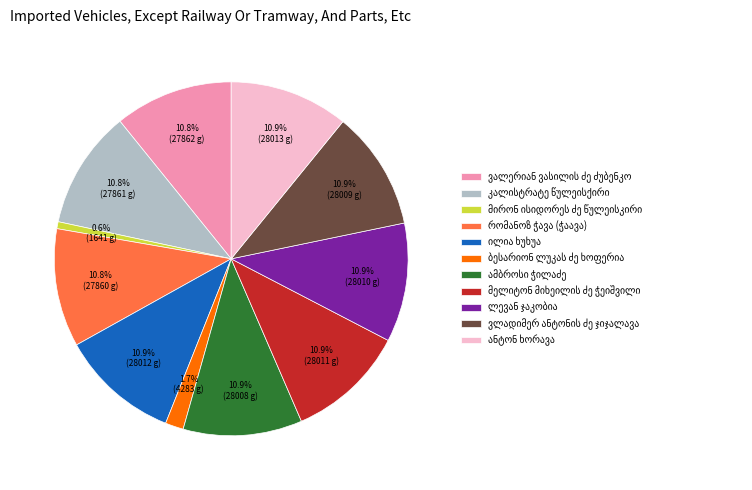

Is there any slice that represents more than half of the pie?

No